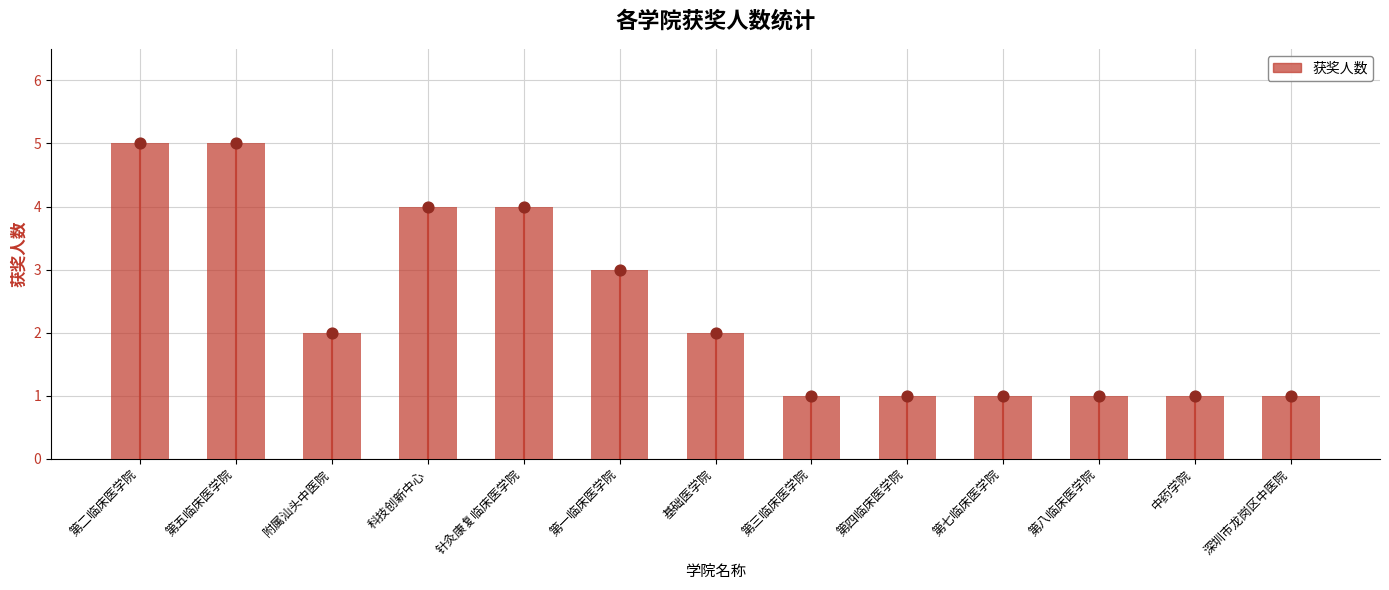

What is the change in value from 基础医学院 to 第三临床医学院?

-1